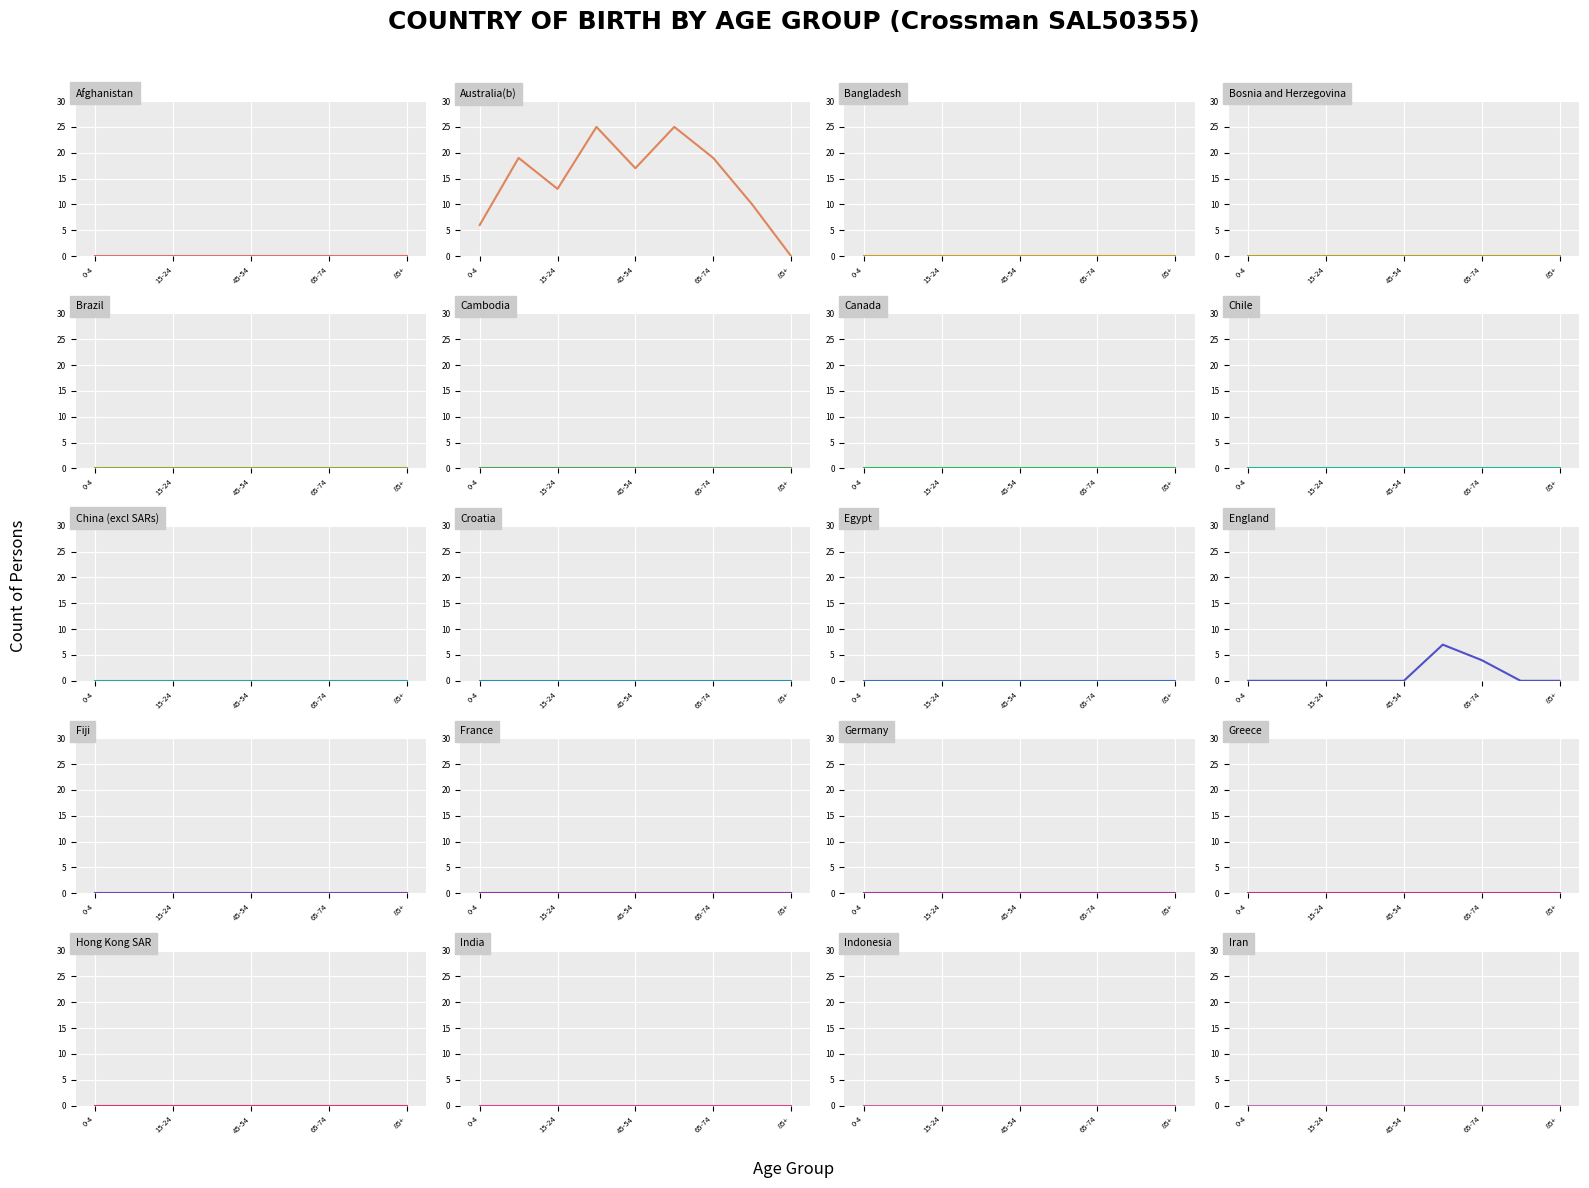

Which series has the largest range (max minus min)?

Australia(b)